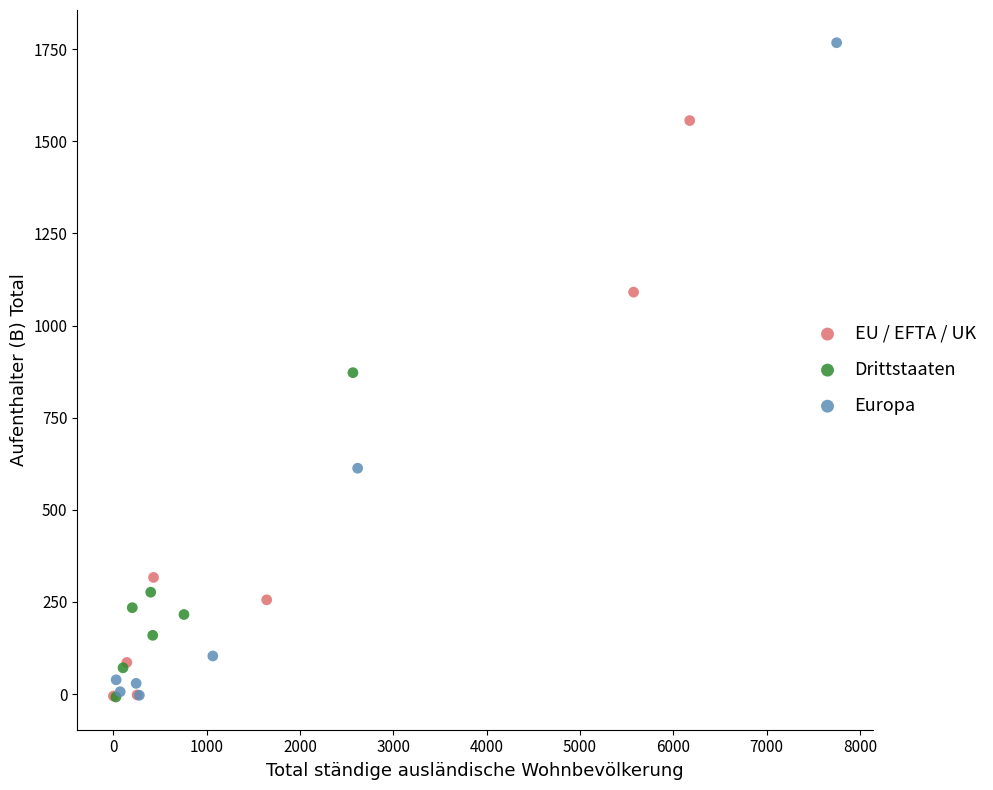

Which series contains the highest Y value?

Europa